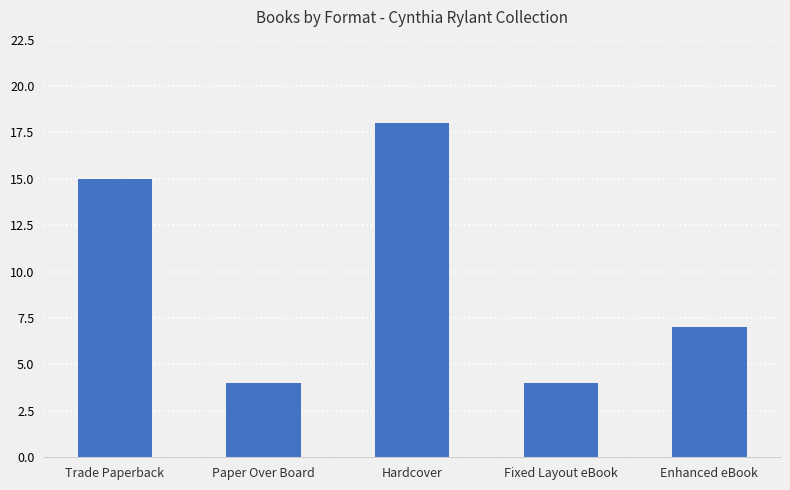

Between Enhanced eBook and Paper Over Board, which is larger?

Enhanced eBook